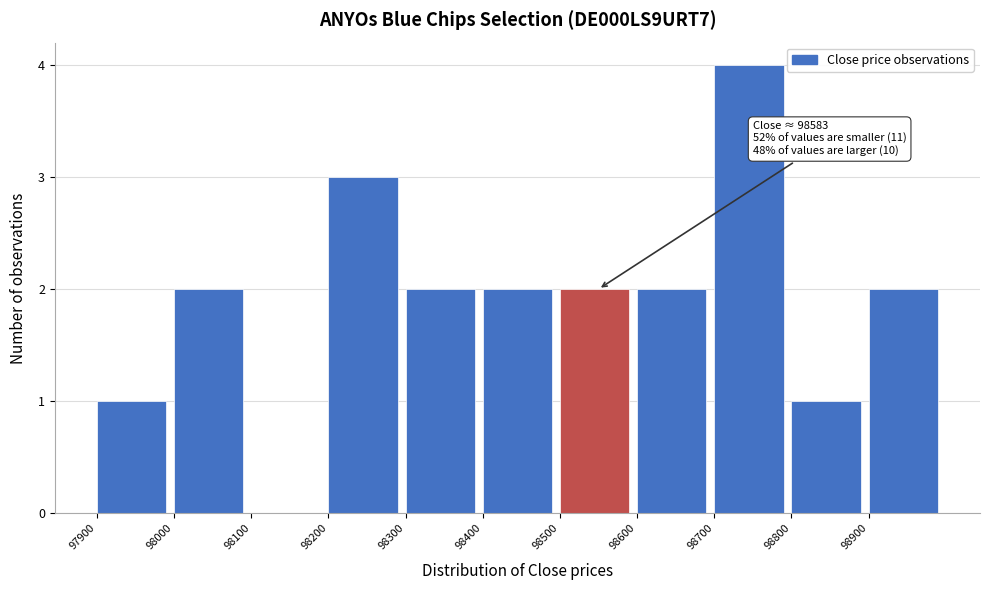

Which range on the x-axis has the tallest bar?

98700 to 98800